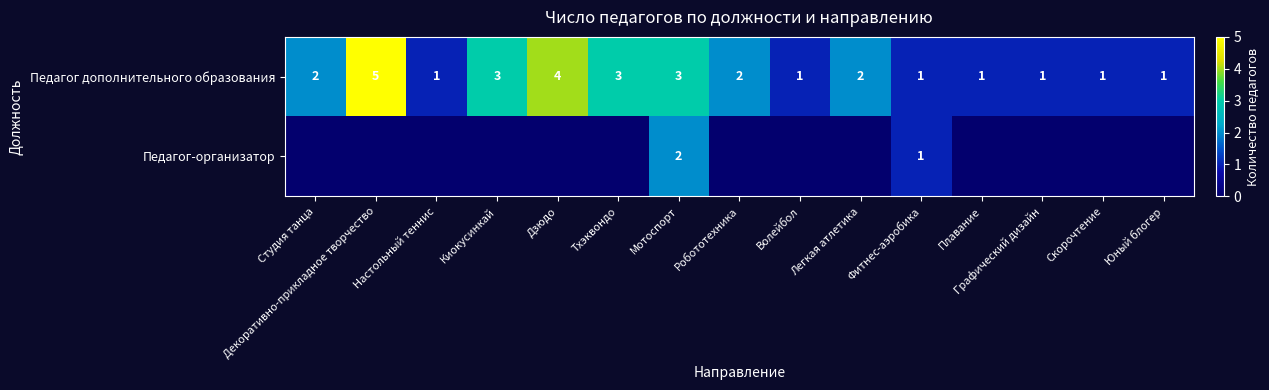

The Педагог дополнительного образования series shows 1 at Волейбол. True or false?

True